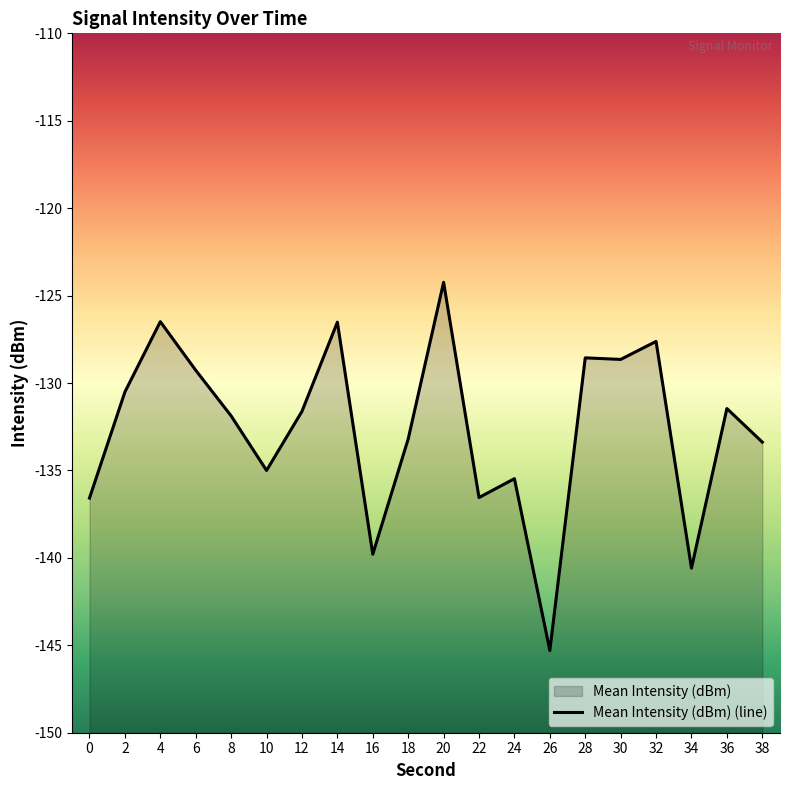

At which label is the value closest to -134?

38